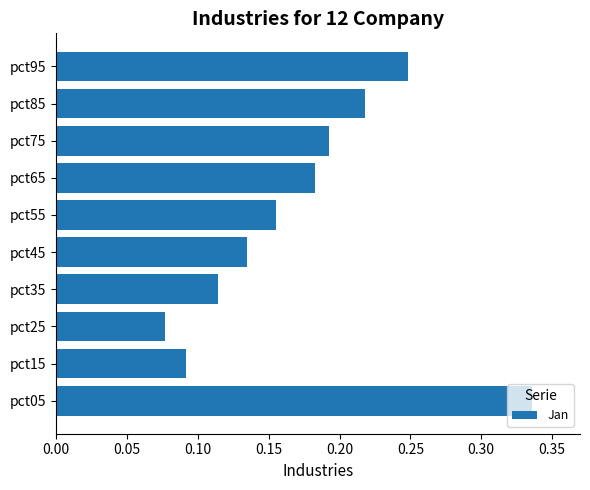

At which label is the value closest to 0?

pct25